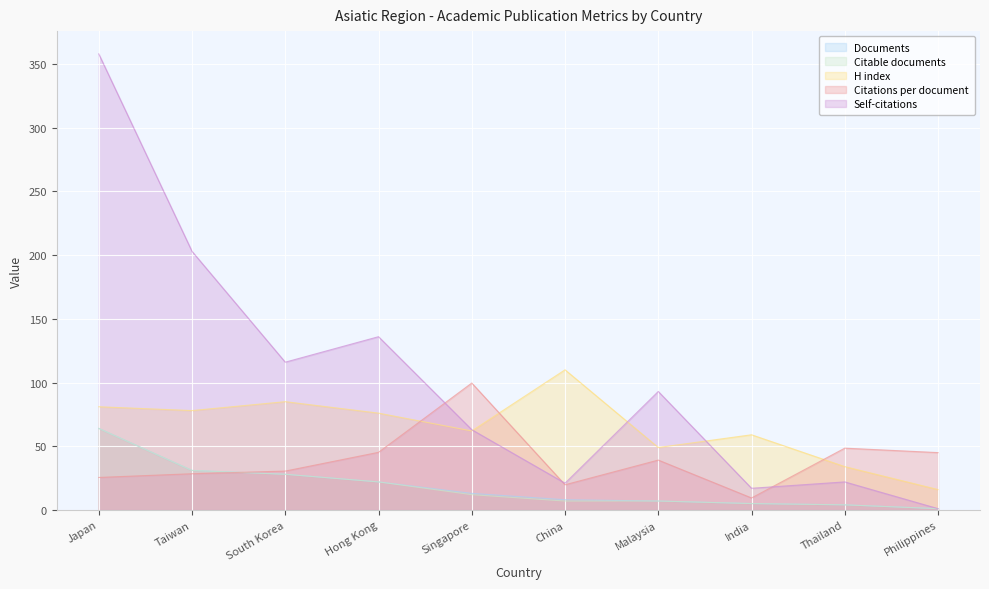

What is the total value across all series at South Korea?

287.5